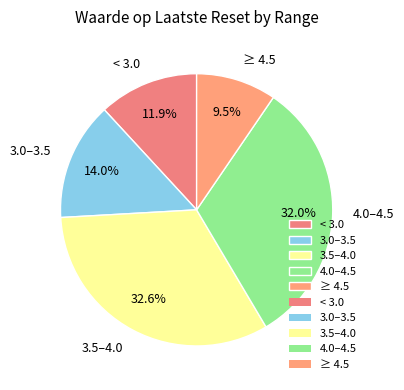

How many segments does this pie chart have?

5